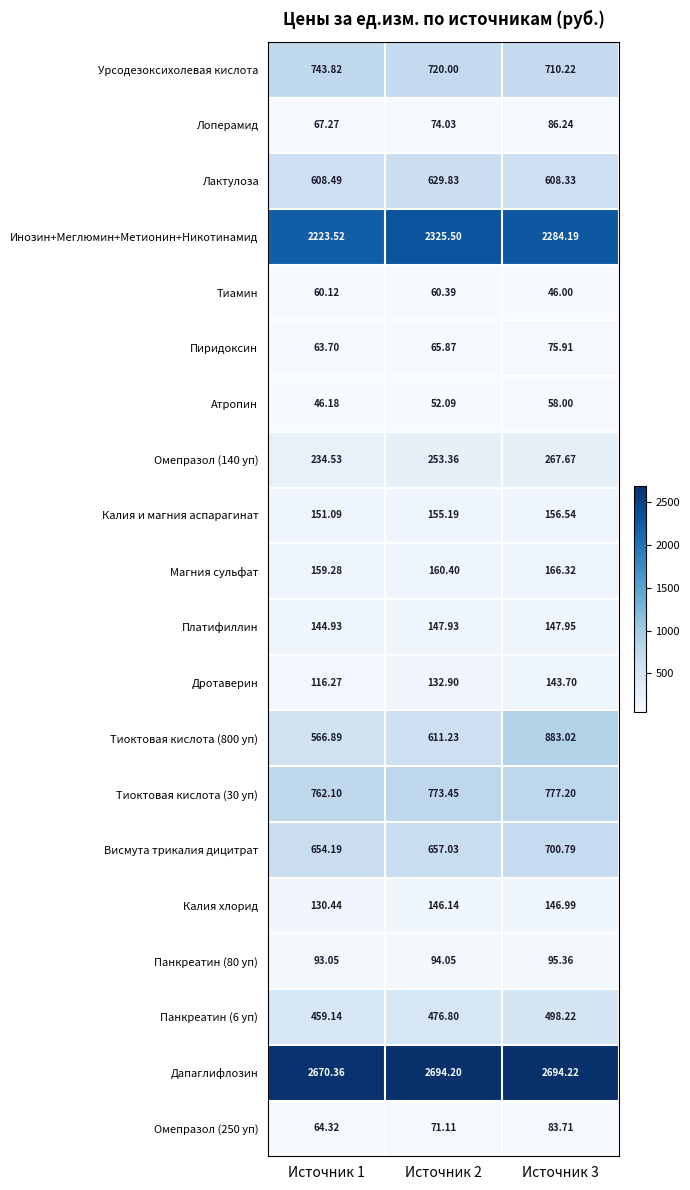

Is the value of Инозин+Меглюмин+Метионин+Никотинамид at Источник 1 greater than the value of Магния сульфат at Источник 2?

Yes